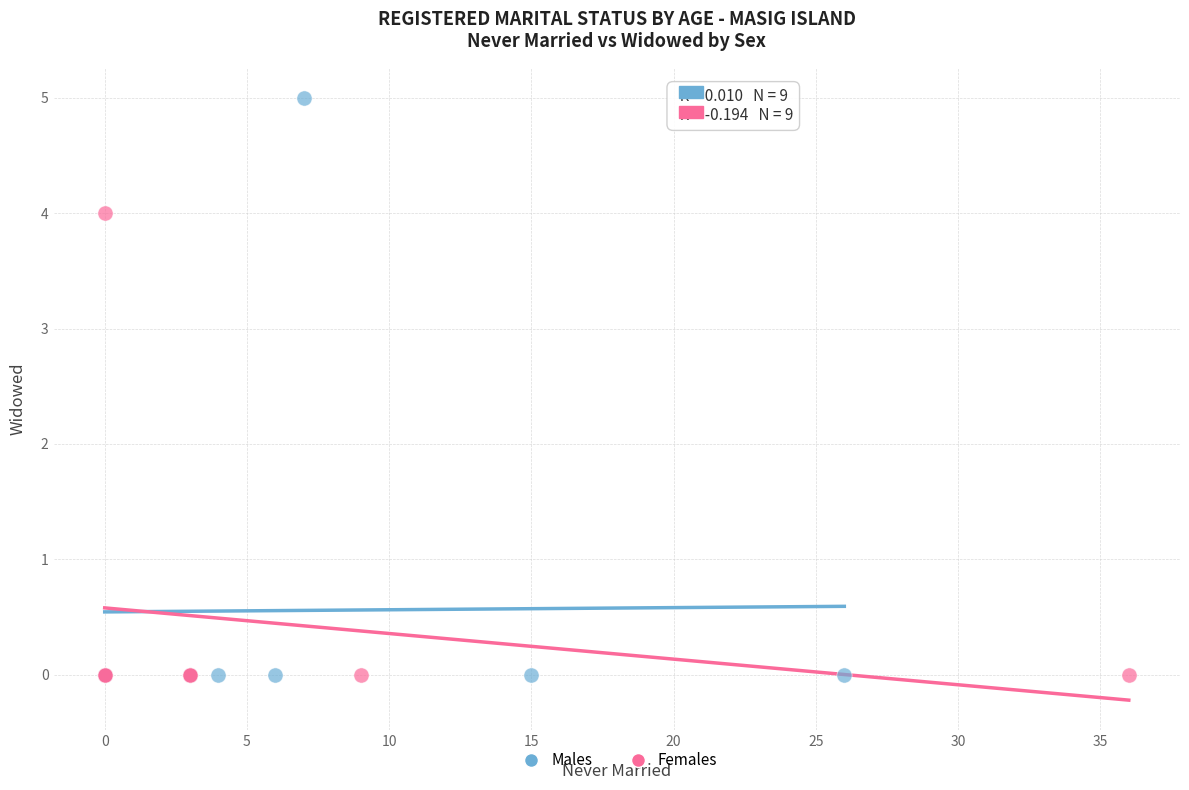

Which series has the largest Y range (max minus min)?

Males